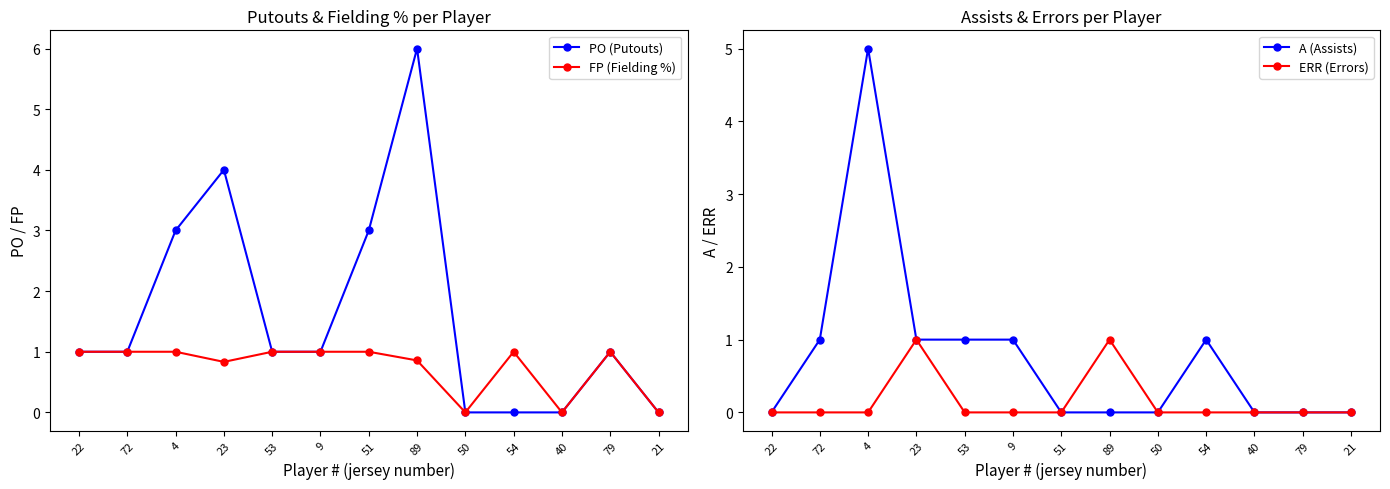

Is this an area chart (filled region under the line)?

No